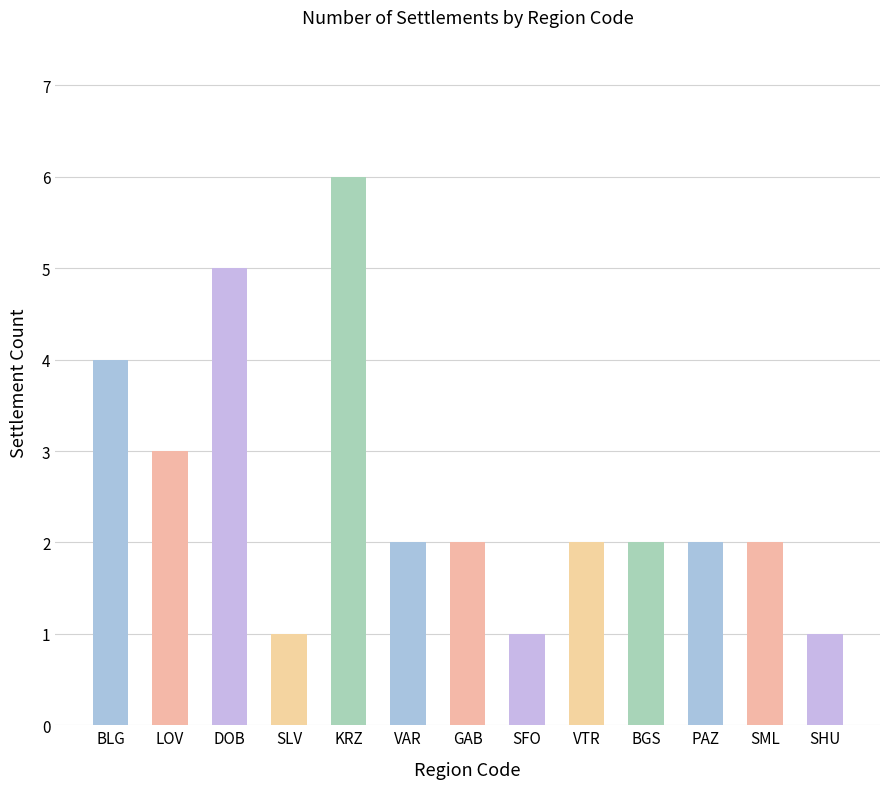

True or false: the data shows 2 at SML.

True